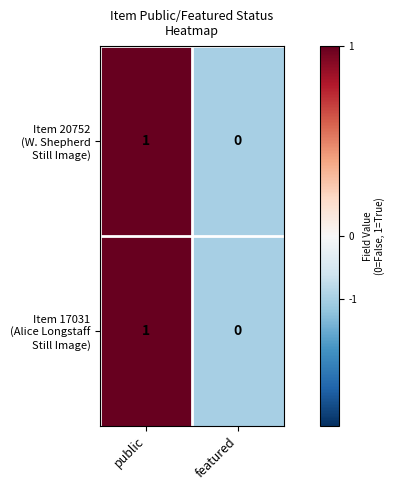

At which category is the sum across all series the highest?

public